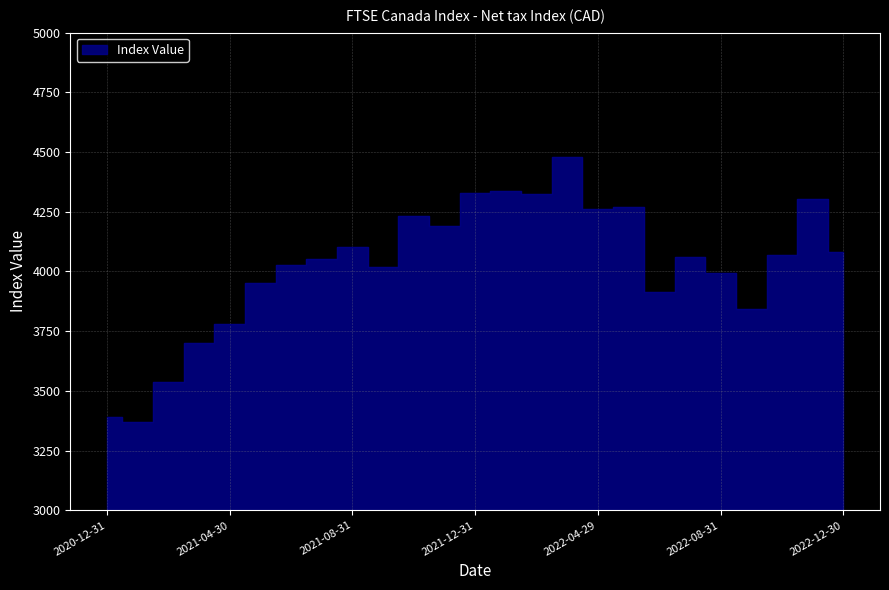

Read the value at 2021-07-30.

4053.0